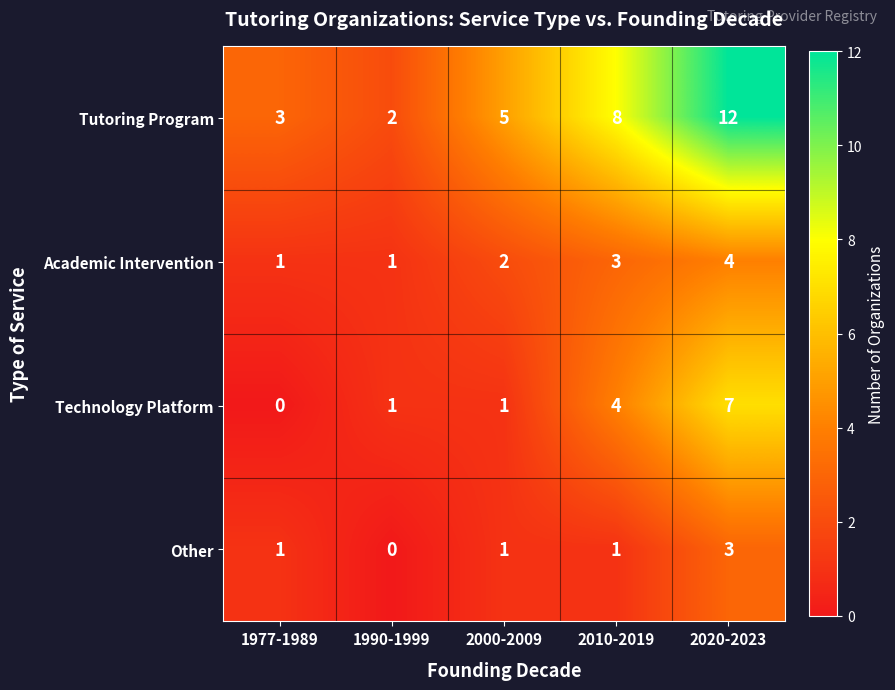

The value of Academic Intervention at 2010-2019 is 2. True or false?

False